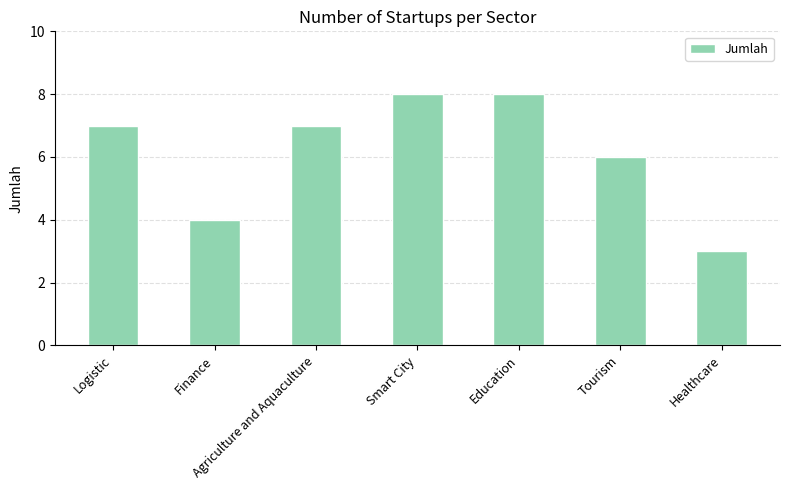

Reading right to left, transcribe all the data shown in this chart.

Healthcare=3	Tourism=6	Education=8	Smart City=8	Agriculture and Aquaculture=7	Finance=4	Logistic=7